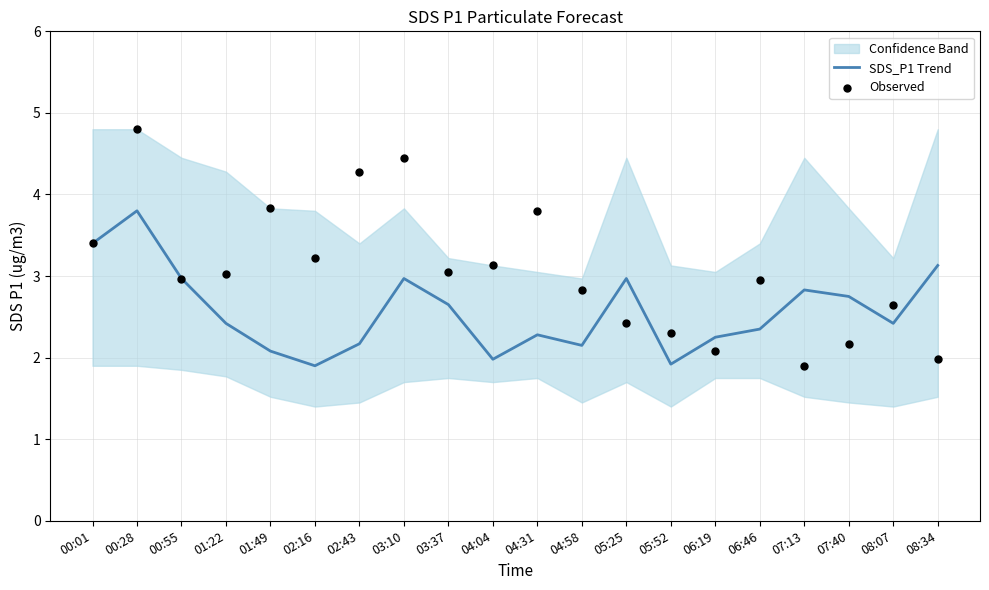

Which series contains the lowest Y value?

SDS_P1 Trend